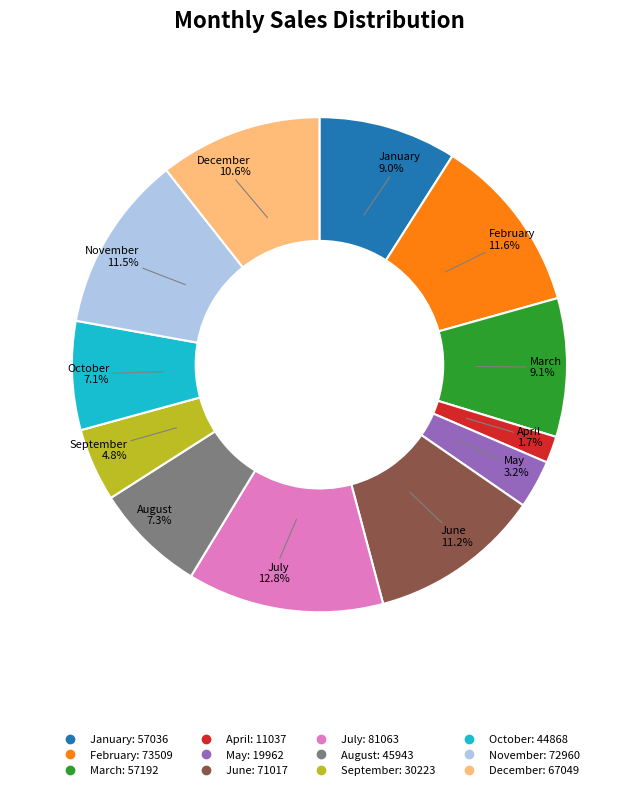

Is it true that March is 3% of the pie?

False